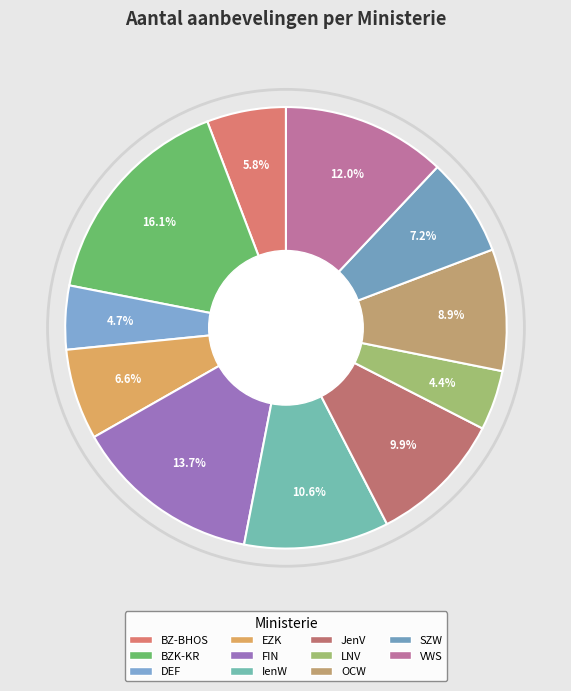

Does BZ-BHOS account for over 50% of the chart?

No